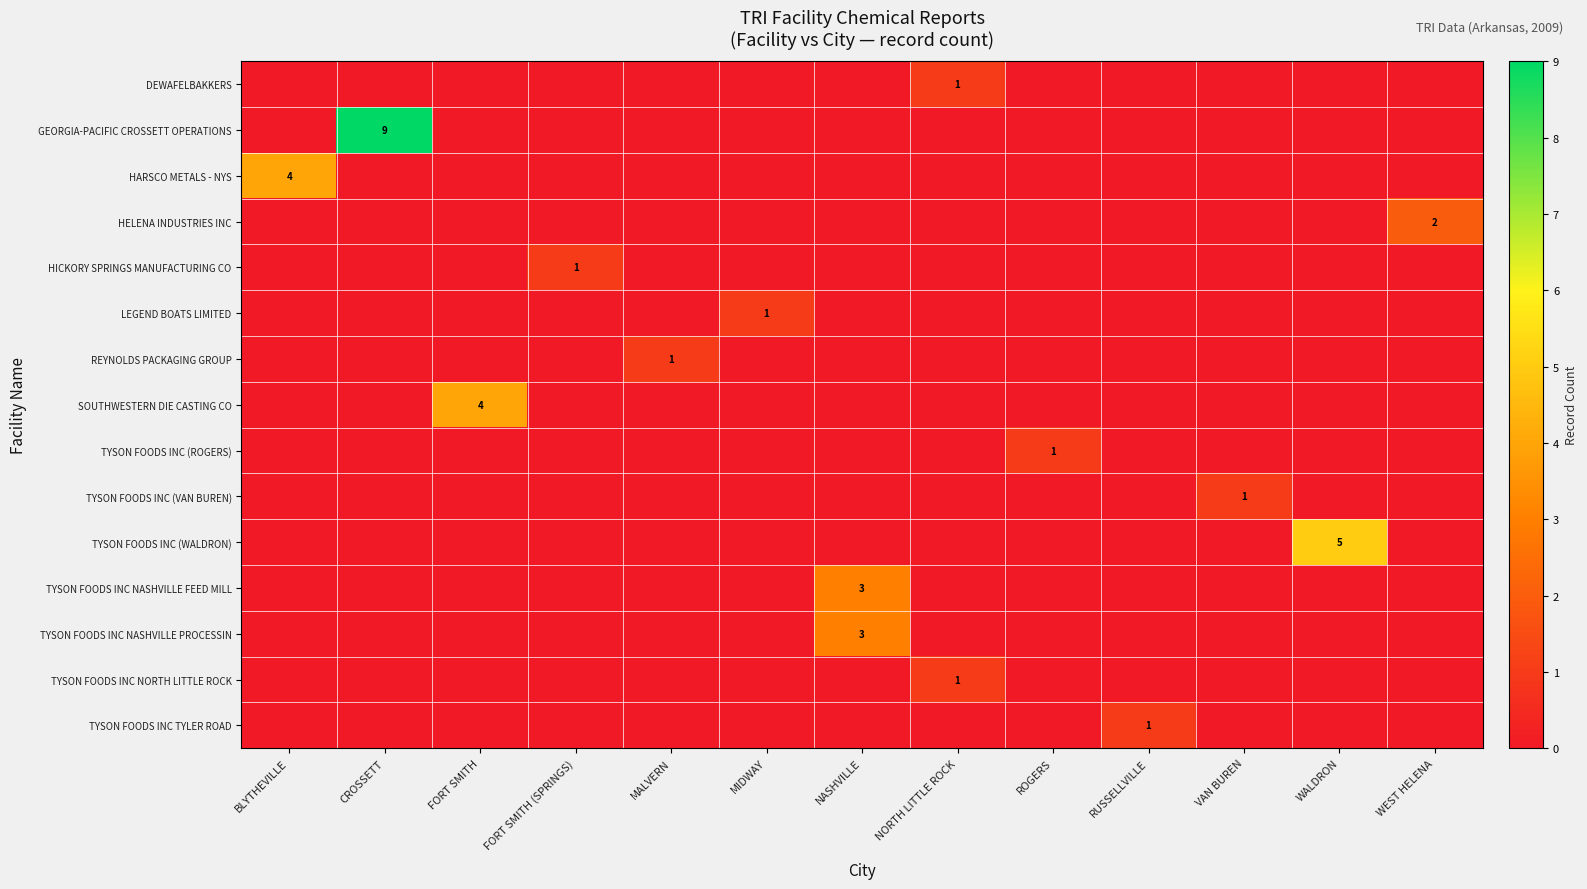

What is the difference between the highest and lowest values at MALVERN?

1